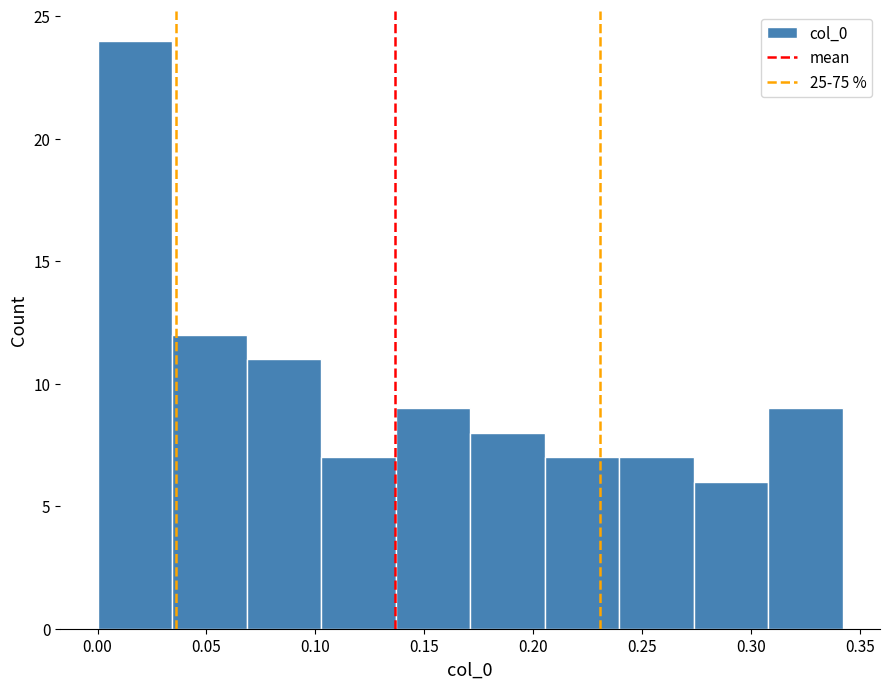

Reading left to right, transcribe this chart: for each bar, give the range it covers on the x-axis and its height. Neither the bar edges nor the heights are printed on the chart, so give them approximately, as read against the axes.

0.000 to 0.035: 24
0.035 to 0.070: 12
0.070 to 0.105: 11
0.105 to 0.135: 7
0.135 to 0.170: 9
0.170 to 0.205: 8
0.205 to 0.240: 7
0.240 to 0.275: 7
0.275 to 0.310: 6
0.310 to 0.340: 9